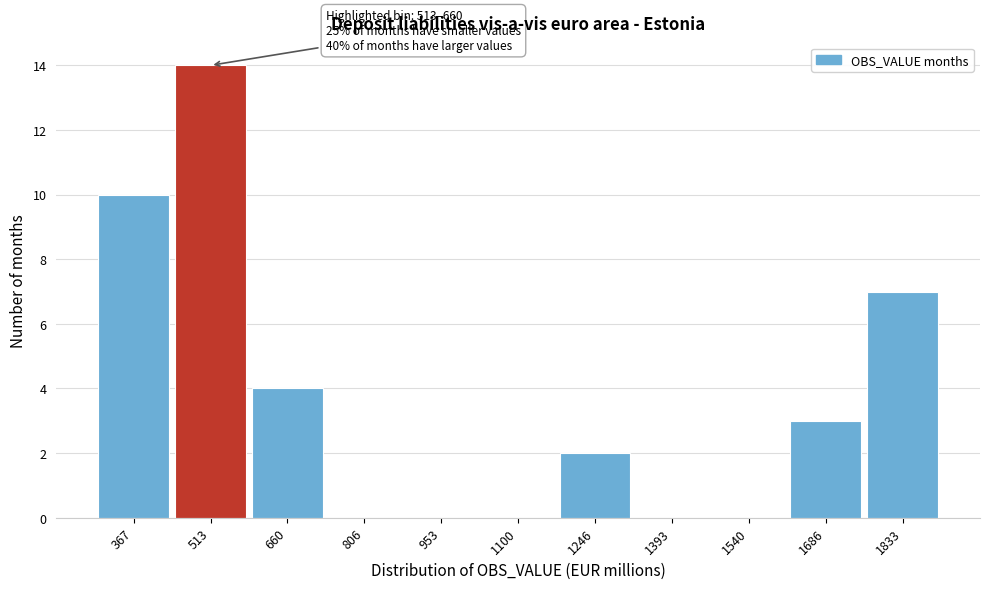

Reading left to right, extract all data points from this chart.

367=10	513=14	660=4	806=0	953=0	1100=0	1246=2	1393=0	1540=0	1686=3	1833=7